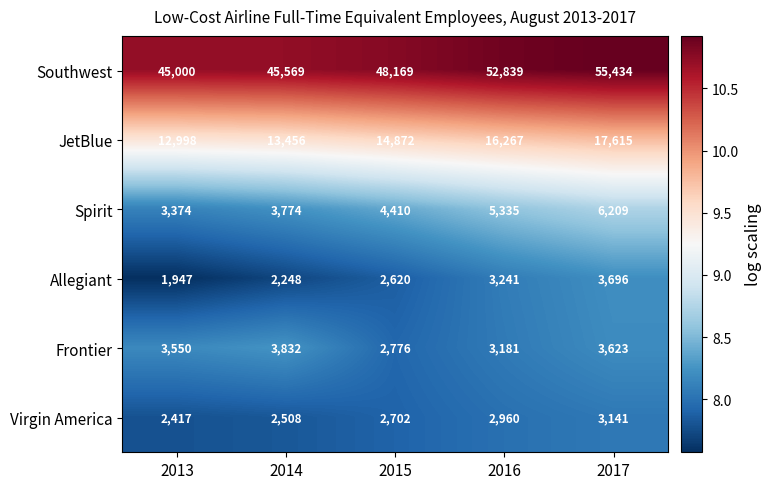

What is the highest value of the JetBlue series?

17615